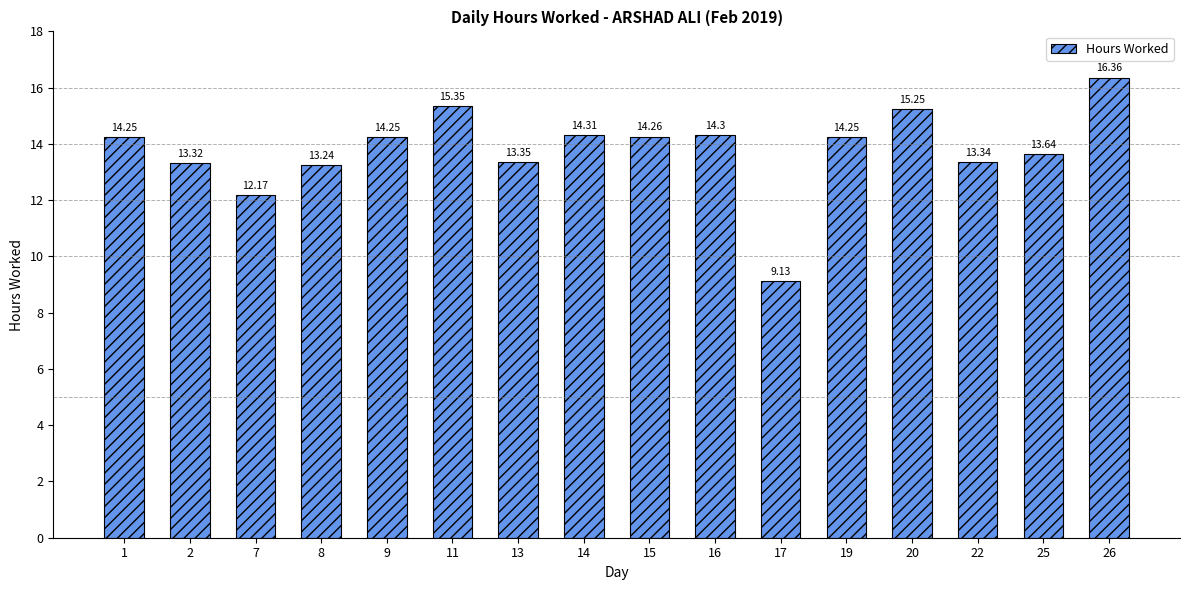

What is the change in value from 8 to 15?

+1.0